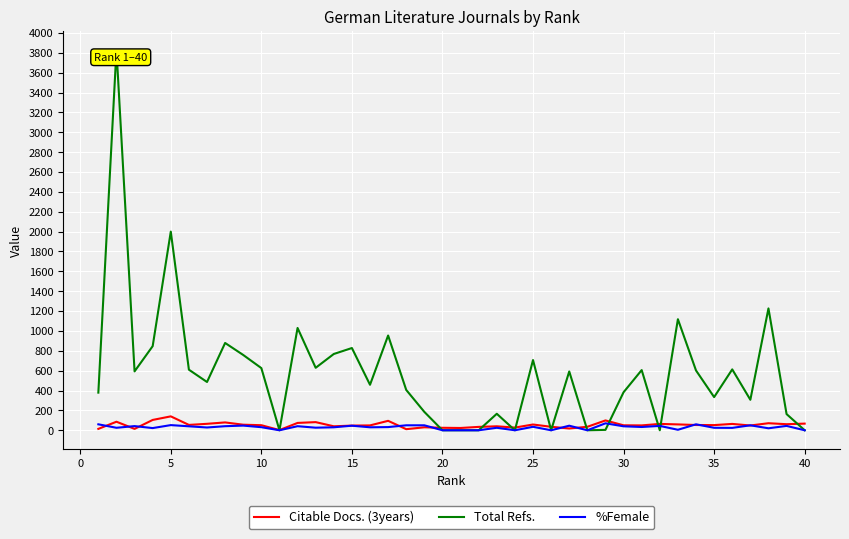

Which series has the largest total across all categories?

Total Refs.